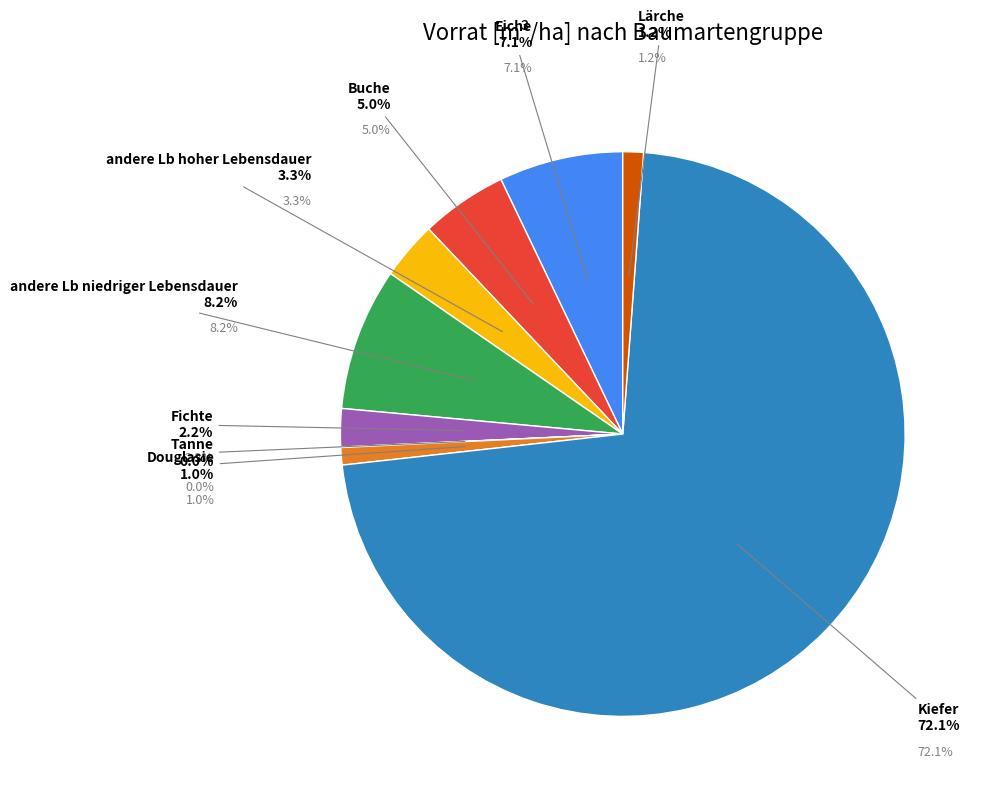

To the nearest percent, what is the combined percentage of alle Laubbäume and alle Nadelbäume?

100%